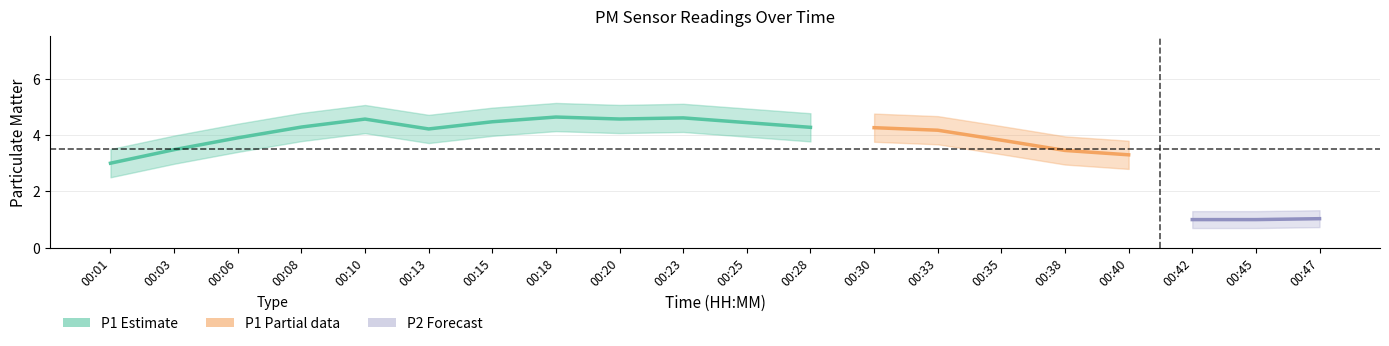

True or false: P2 and P1 cross at least once.

False